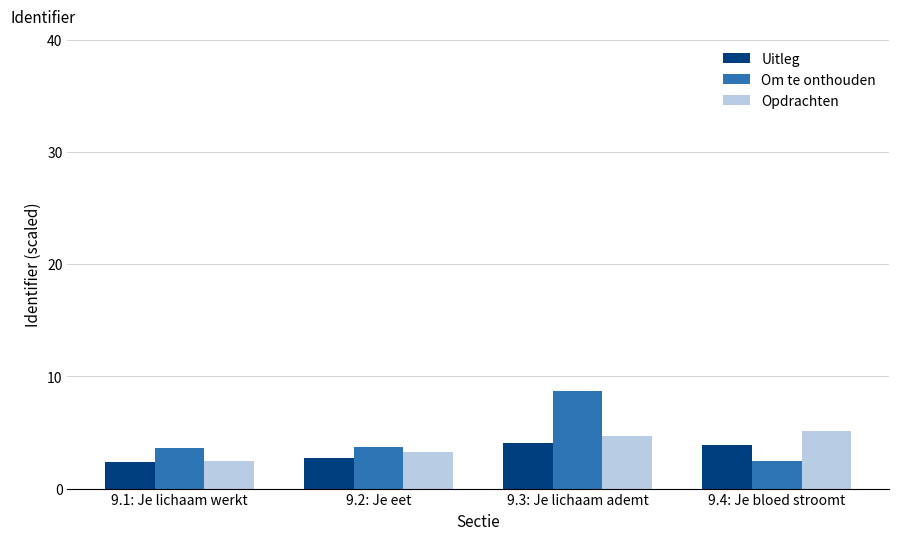

What position from the left is 9.2: Je eet?

2